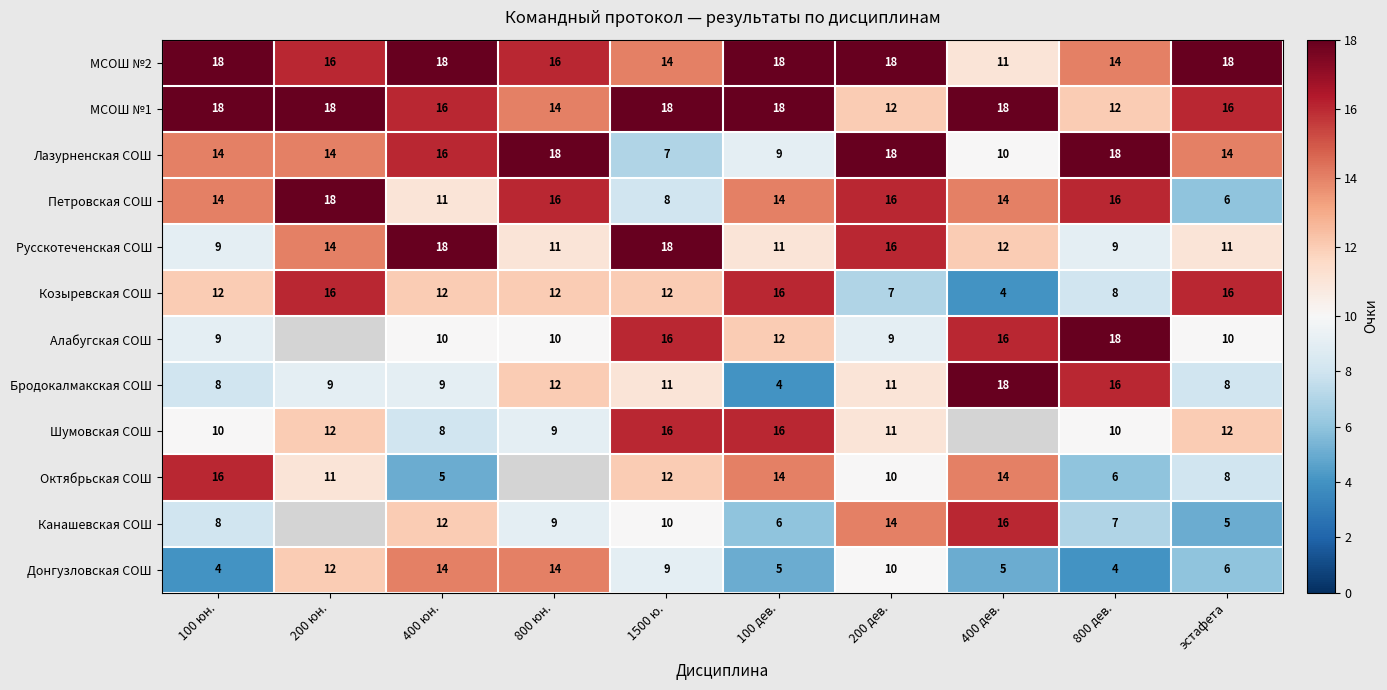

How many values in the Бродокалмакская СОШ series are below 11?

5